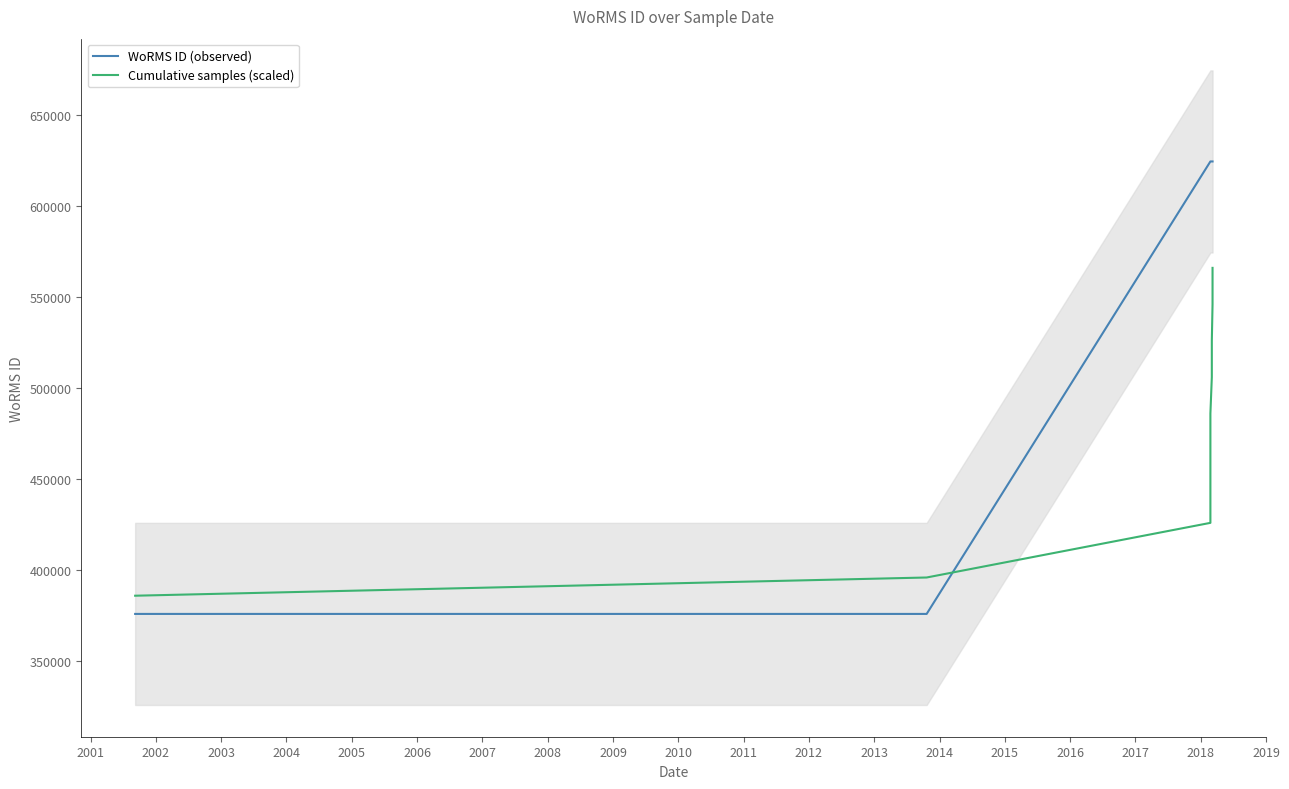

Rank the series by their average value, from highest to lowest.

WoRMS ID (observed), Cumulative samples (scaled)